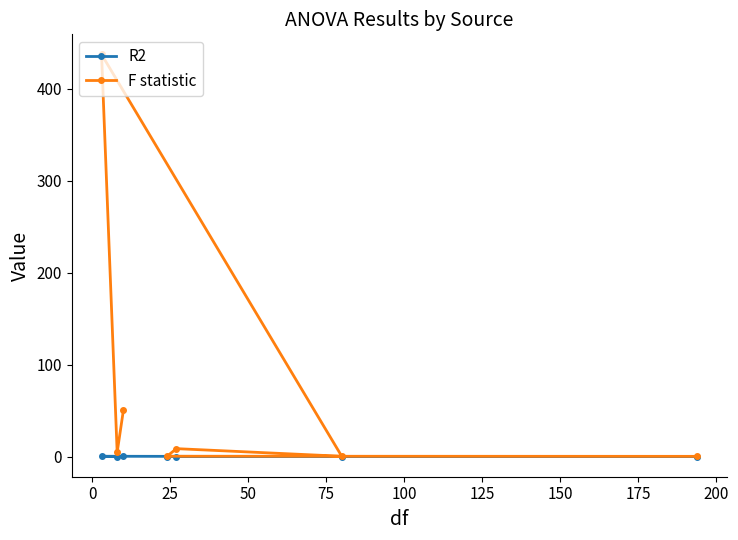

True or false: F statistic and R2 cross at least once.

False